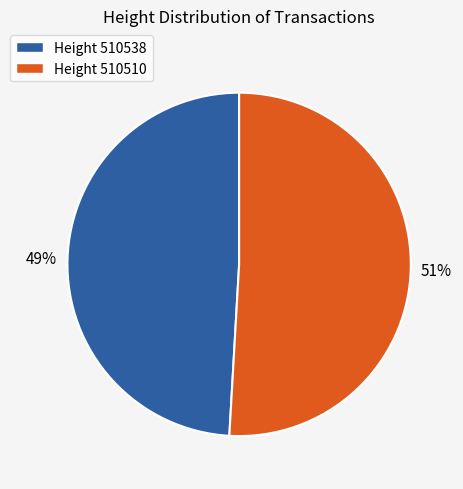

The Height 510510 slice represents 51% of the pie. True or false?

True